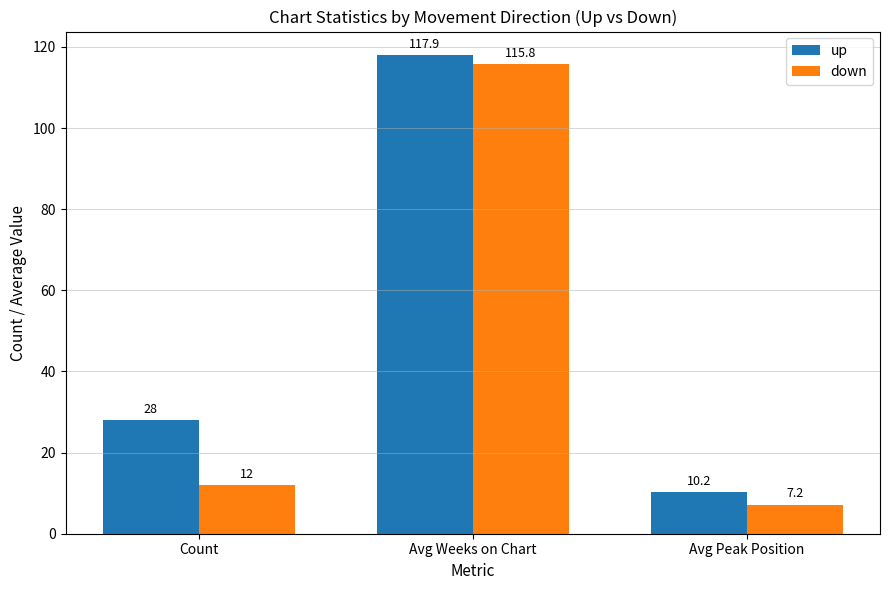

How many bars are there in each group?

2